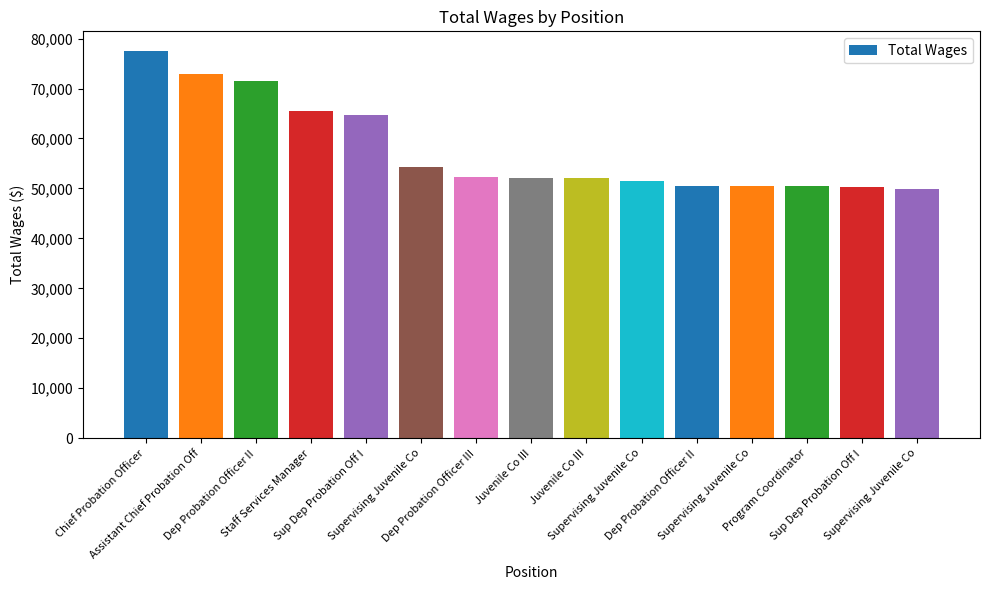

How many bars are there in total?

15